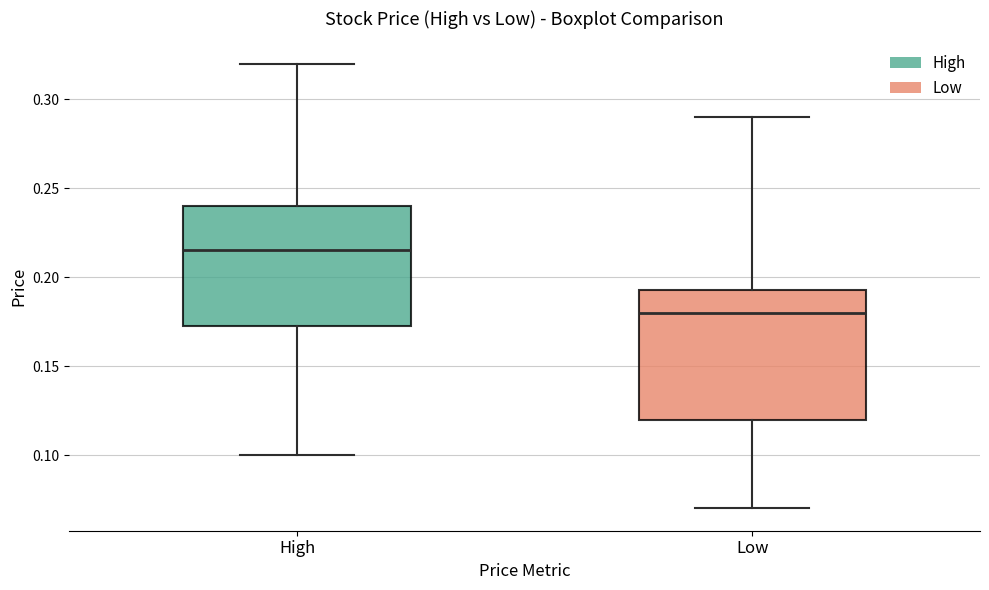

Which box's median line is the highest?

High